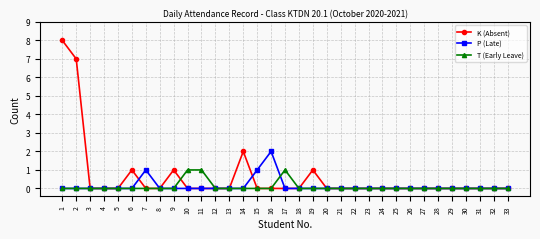

Rank the series by their maximum value, from lowest to highest.

T (Early Leave), P (Late), K (Absent)